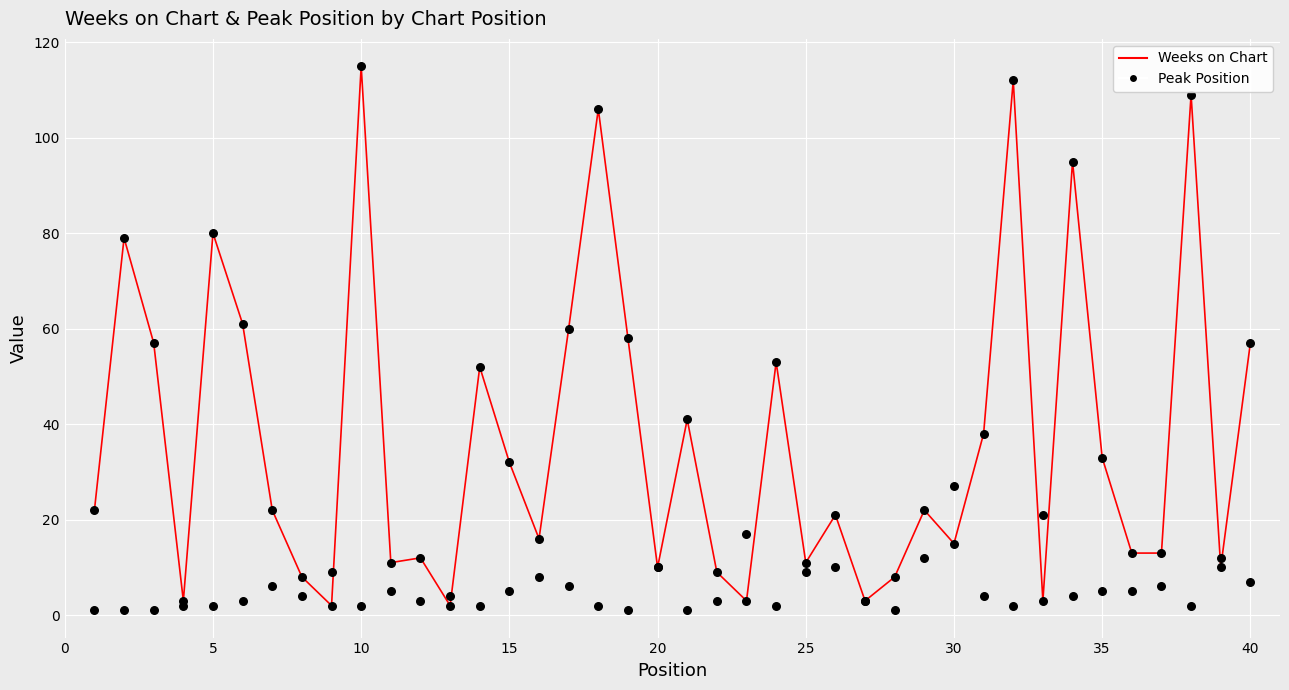

Which series has the largest total across all categories?

Weeks on Chart